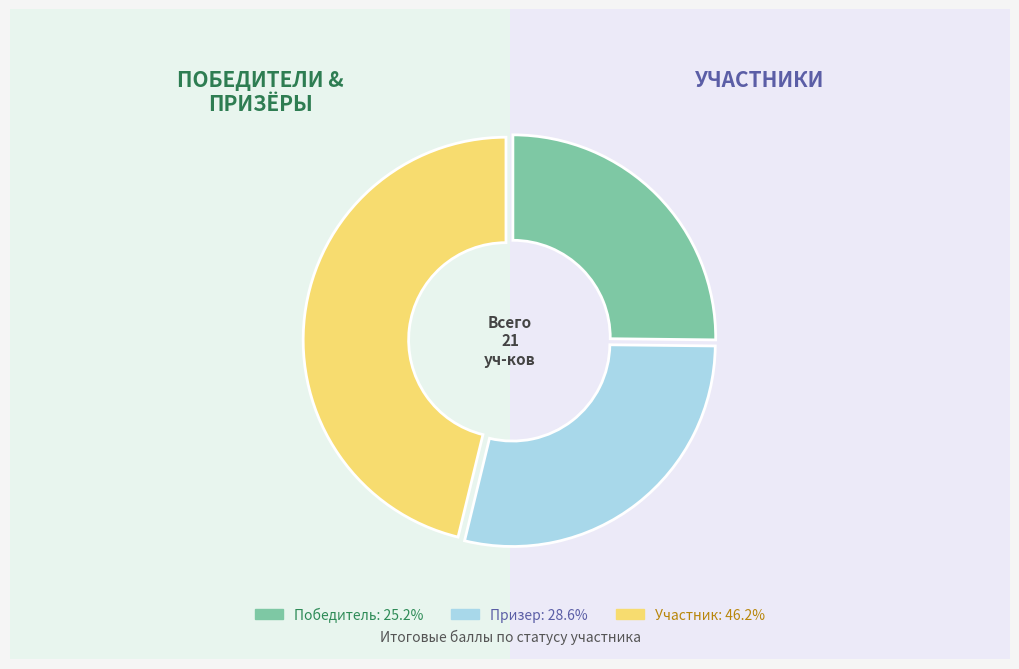

Is there a majority slice in this chart?

No